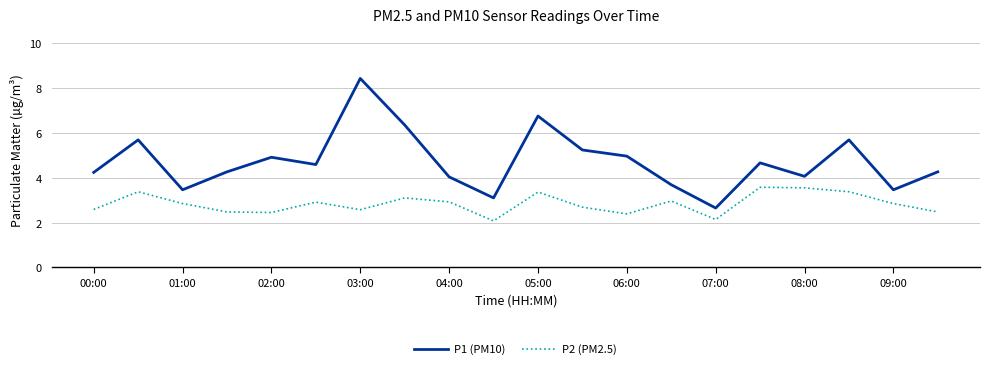

Which series has the widest spread of values?

P1 (PM10)